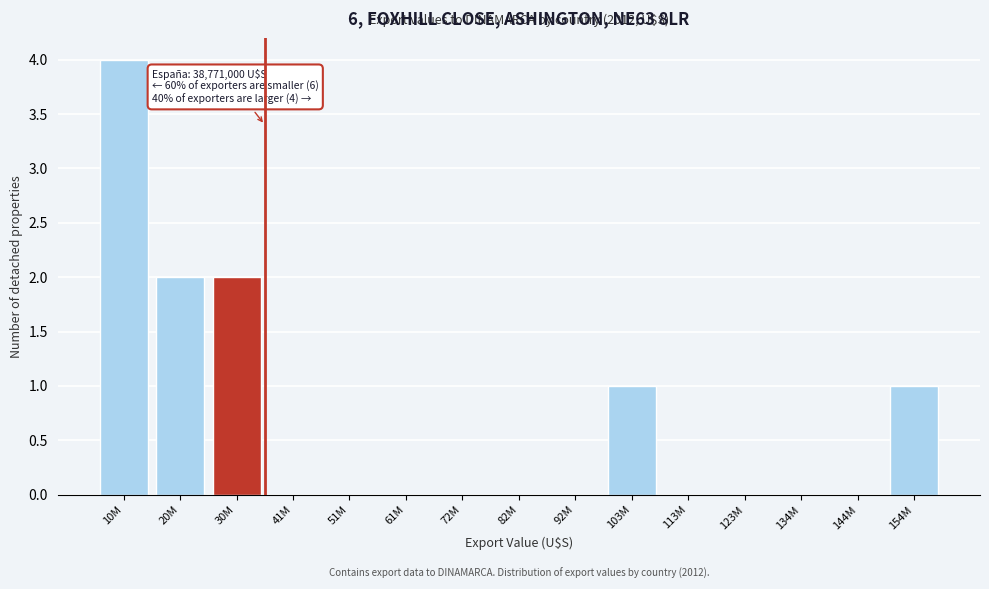

Reading left to right, list all the values displayed in this chart.

10M=4	20M=2	30M=2	41M=0	51M=0	61M=0	72M=0	82M=0	92M=0	103M=1	113M=0	123M=0	134M=0	144M=0	154M=1